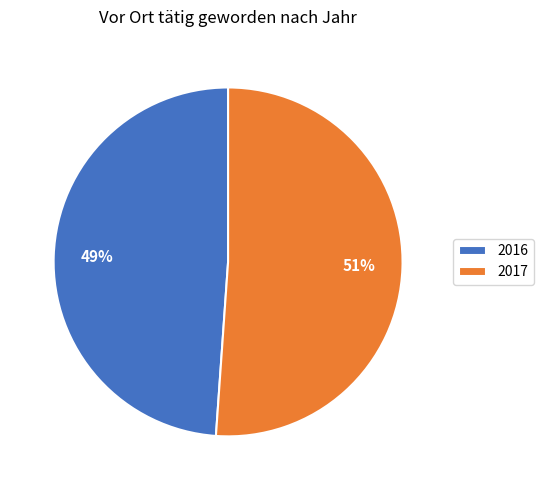

True or false: 2016 accounts for 49% of the total.

True